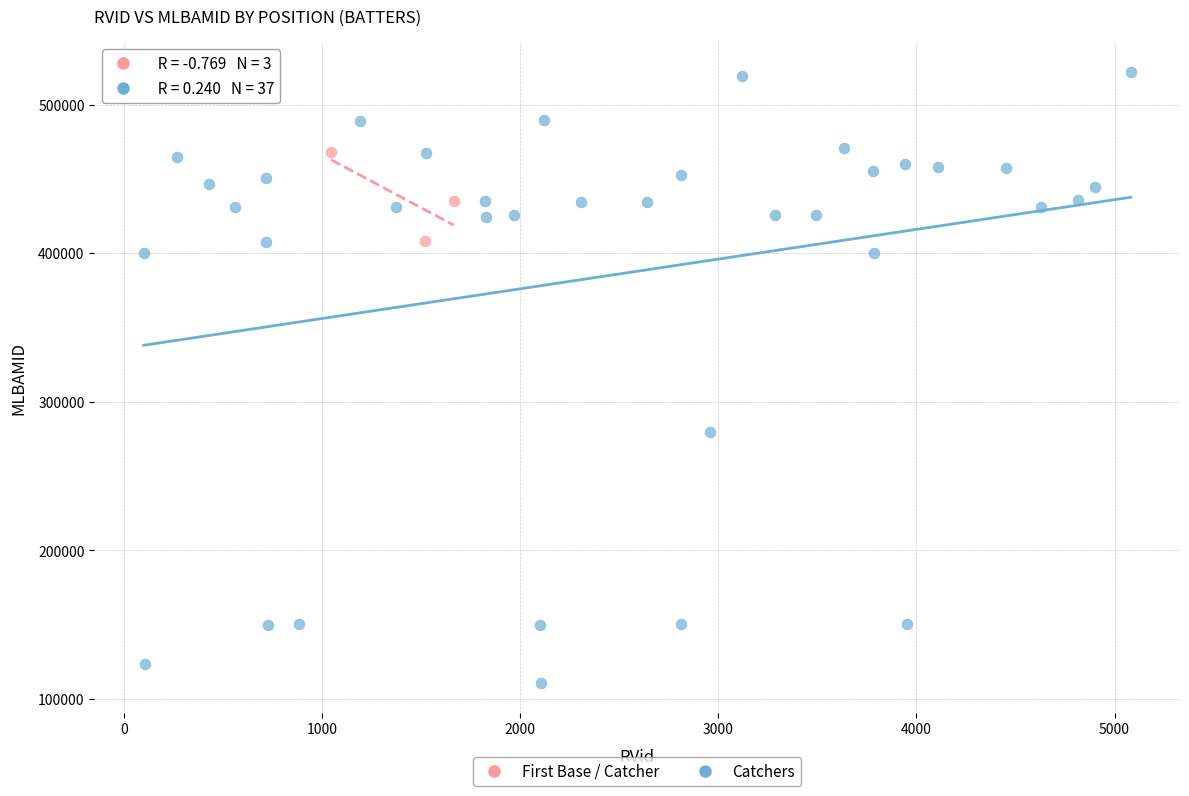

Which series contains the lowest Y value?

Catchers